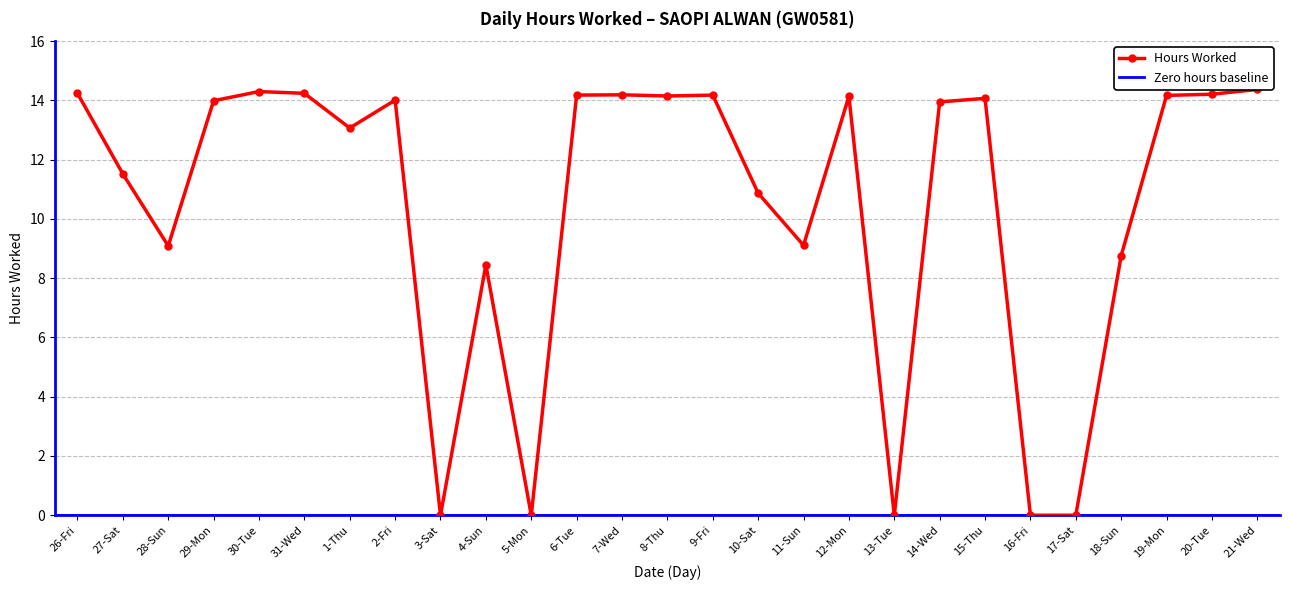

At which category does the chart reach its minimum across all series?

3-Sat